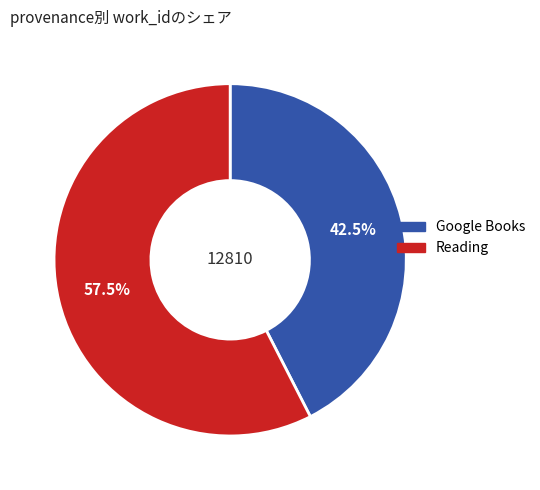

How much of the chart is everything except Google Books?

57.5%